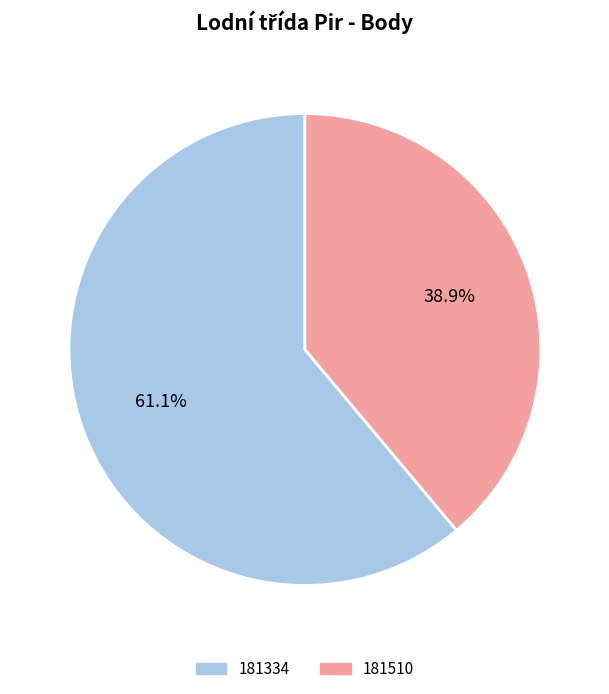

To the nearest percent, what is the combined percentage of 181510 and 181334?

100%